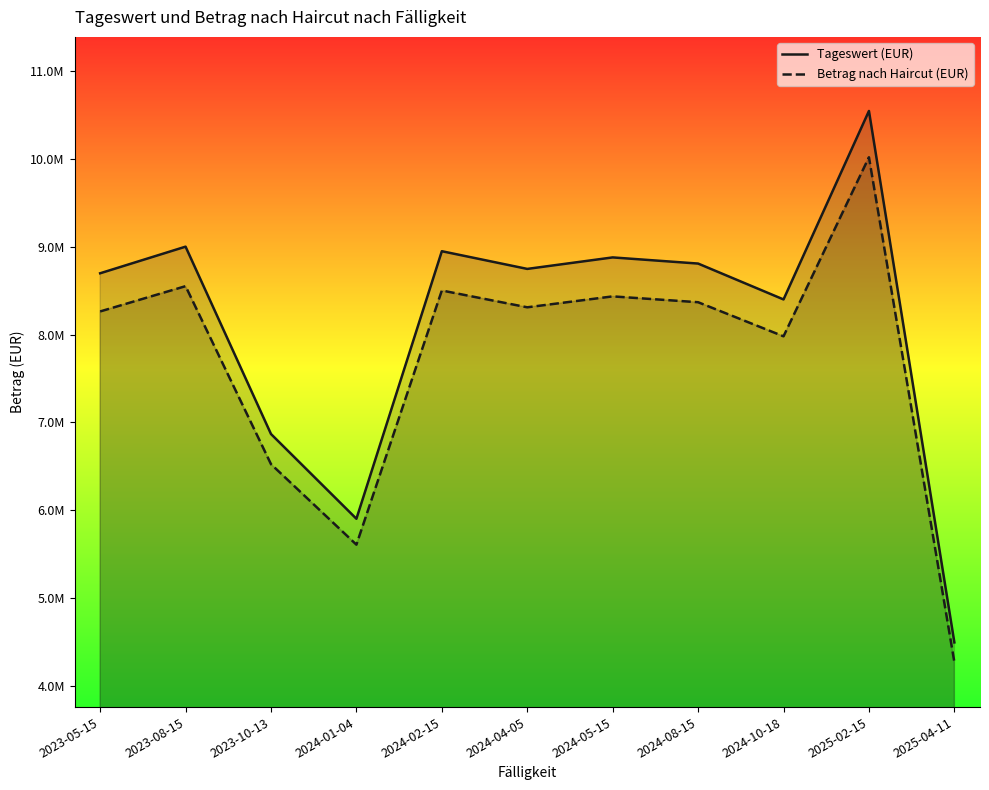

Rank the series by their average value, from lowest to highest.

Betrag nach Haircut (EUR), Tageswert (EUR)